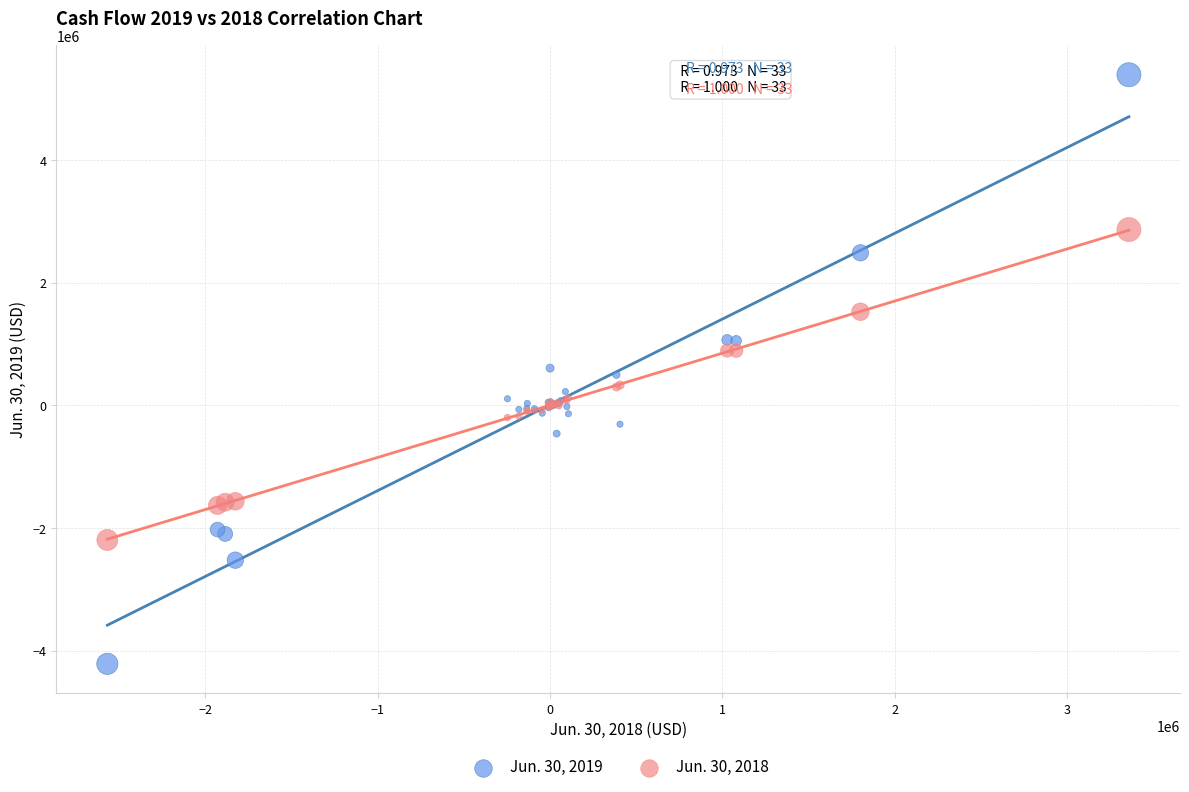

Which series has the widest spread of Y values?

Jun. 30, 2019